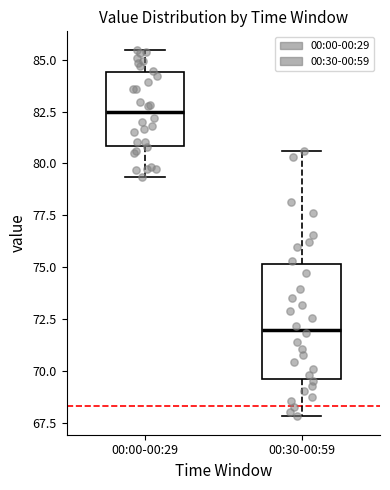

Reading left to right, transcribe this box plot: for each box, give where its median line is, the range the box spans, and where its two whiskers end, as read against the y-axis. The values are not printed on the chart, so give them approximately, as read against the axis.

00:00-00:29: median 82.5, box 81.0 to 84.5, whiskers 79.5 to 85.5
00:30-00:59: median 72.0, box 69.5 to 75.0, whiskers 68.0 to 80.5